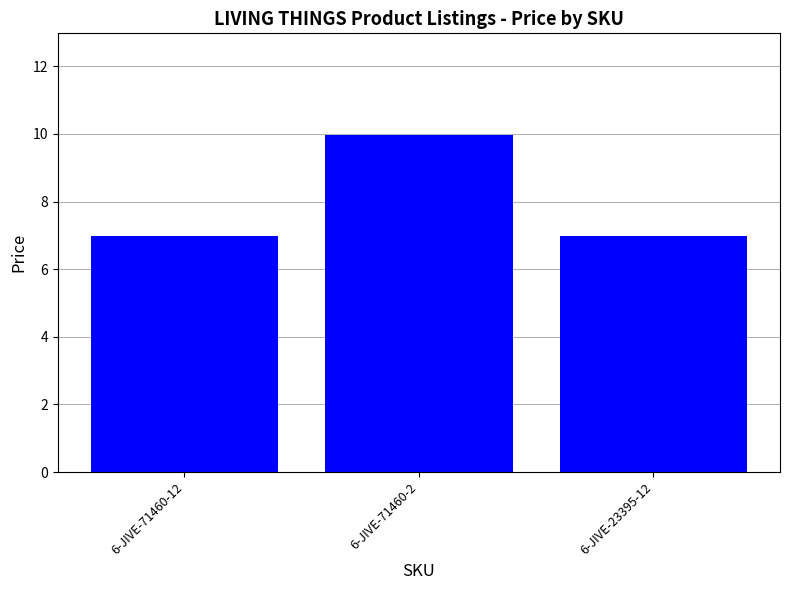

What is the difference between the maximum and minimum values?

3.0